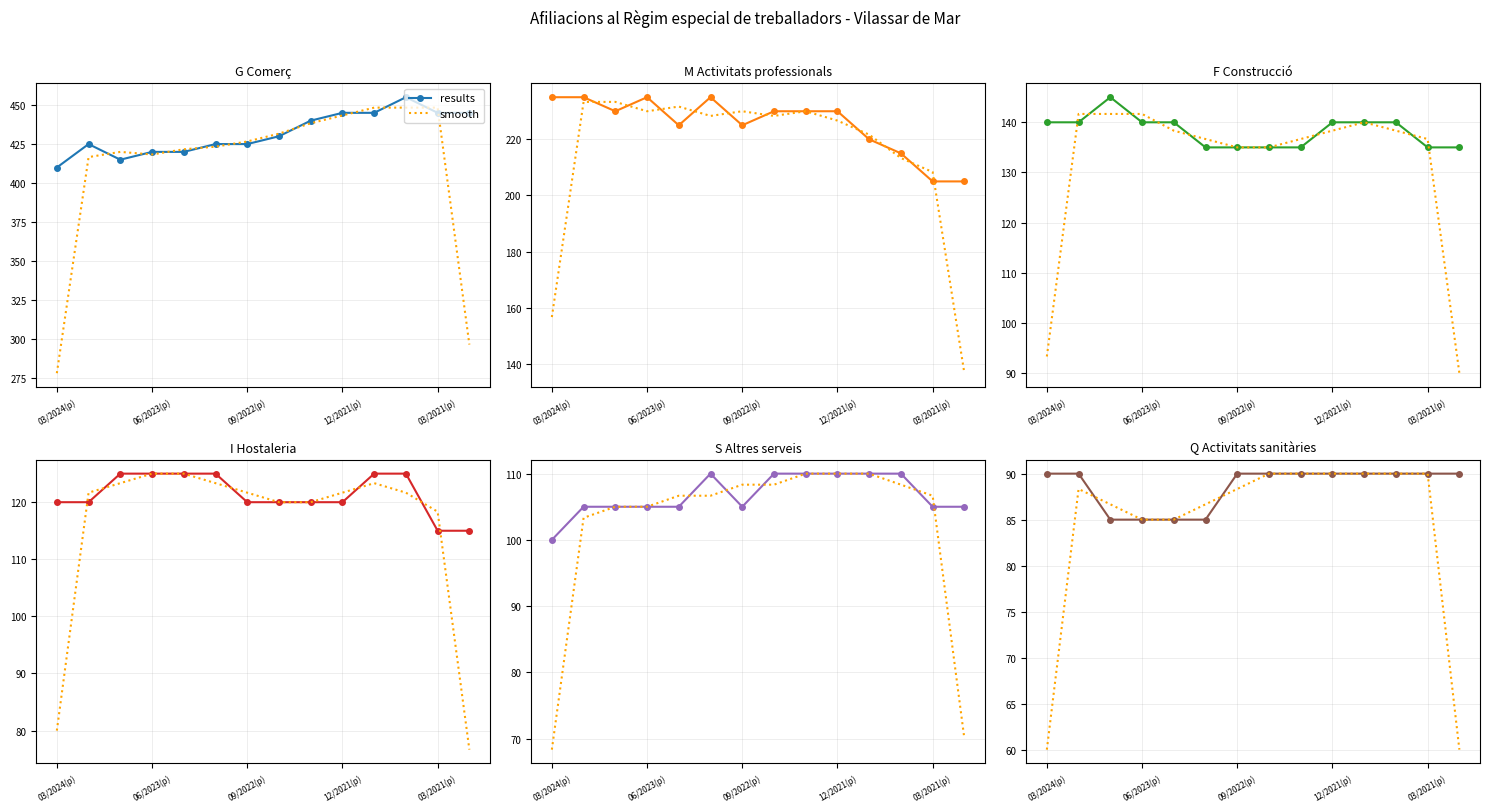

What is the value of the results point at the 14th from the left?

90.0